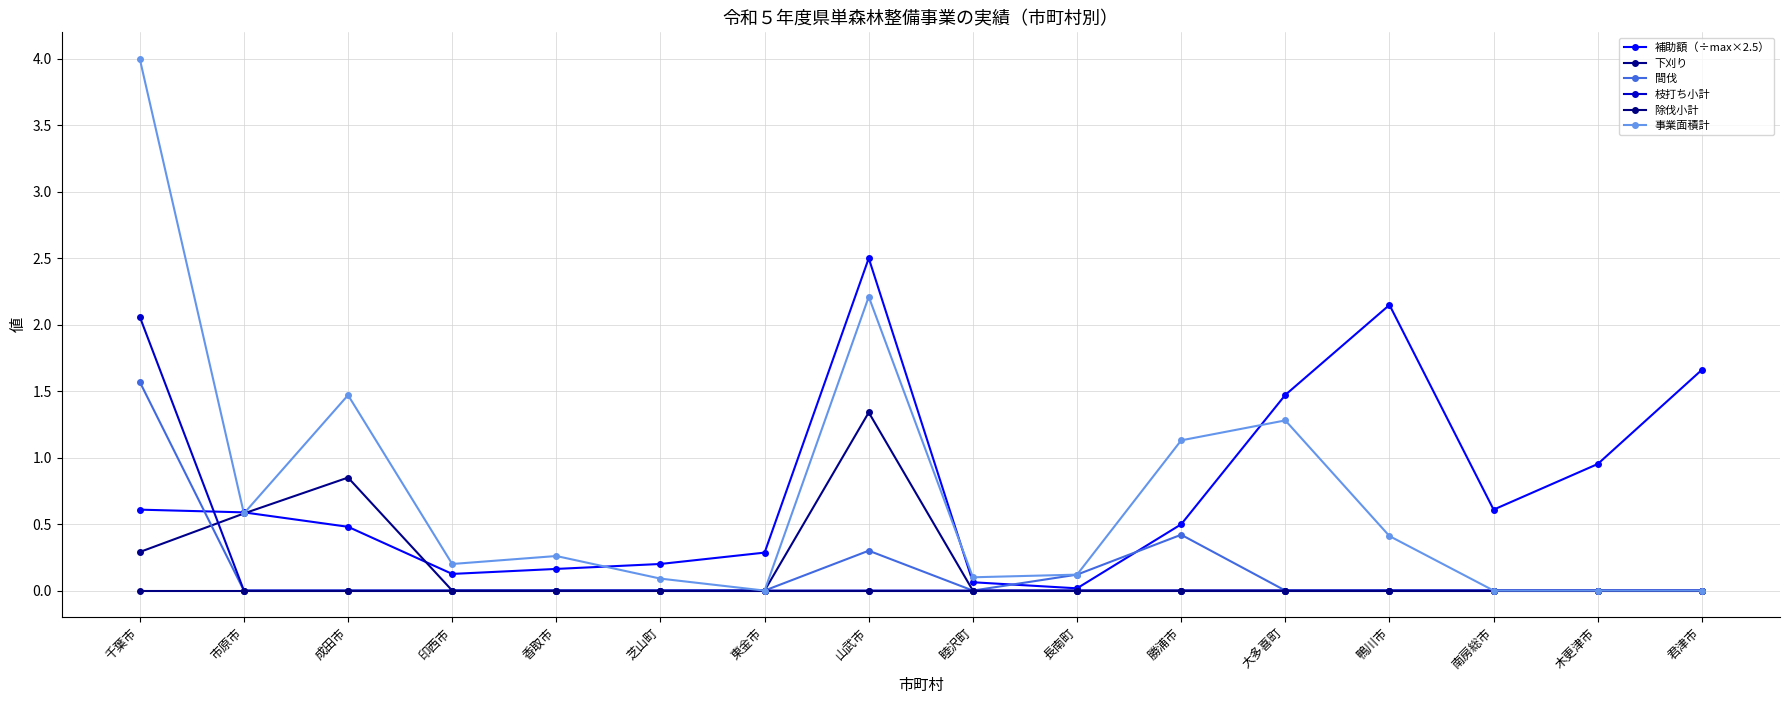

At which category is the sum across all series the highest?

千葉市